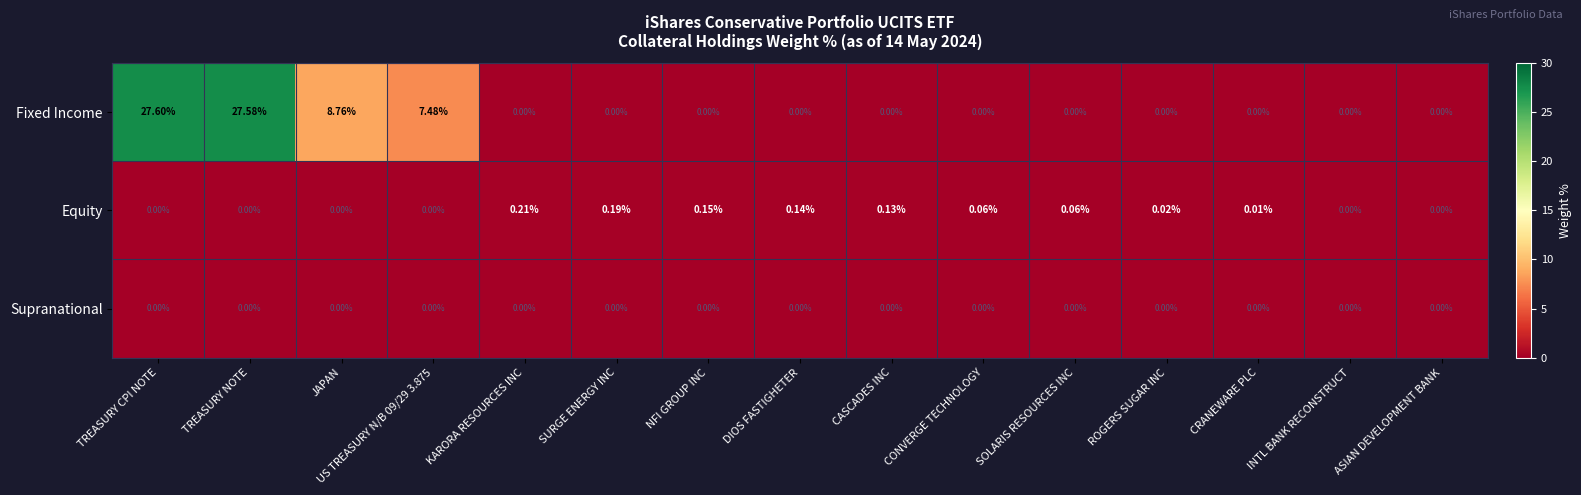

Which label corresponds to the largest value in the chart?

TREASURY CPI NOTE